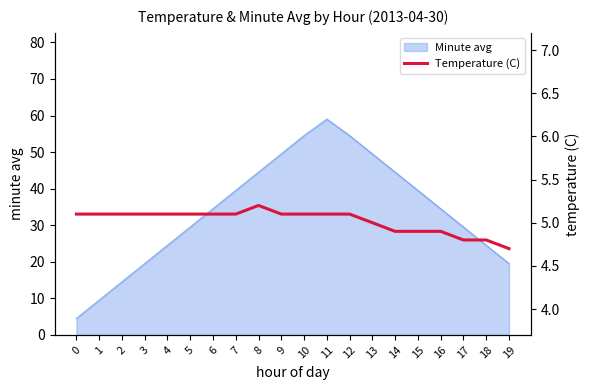

Which label corresponds to the smallest value in the chart?

19